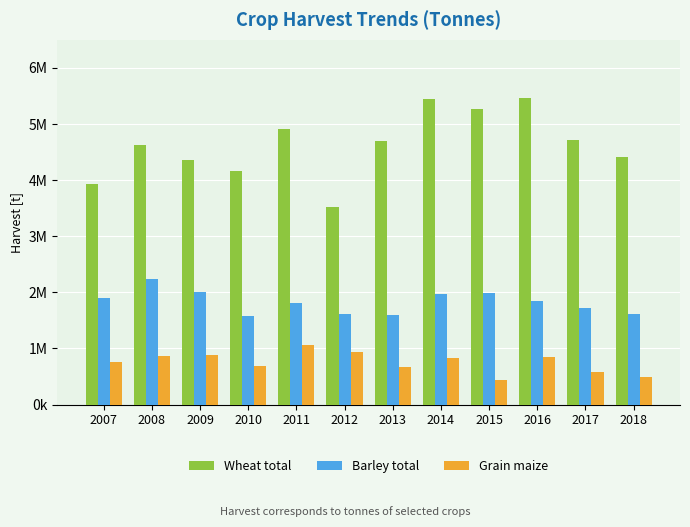

Reading left to right, what are all the values shown in this chart?

Wheat total: 3938924.0	4631502.3	4358072.6	4161553.2	4913047.8	3518896.0	4700696.1	5442348.6	5274272.2	5454663.5	4718205.2	4417840.9
Barley total: 1893408.0	2243865.3	2003031.6	1584455.7	1813679.2	1616466.9	1593759.9	1967048.8	1991415.2	1845254.0	1712278.6	1606034.1
Grain maize: 758781.0	858407.4	889573.7	692589.5	1063735.7	928147.4	675380.3	832235.5	442709.0	845765.1	588105.4	489153.8